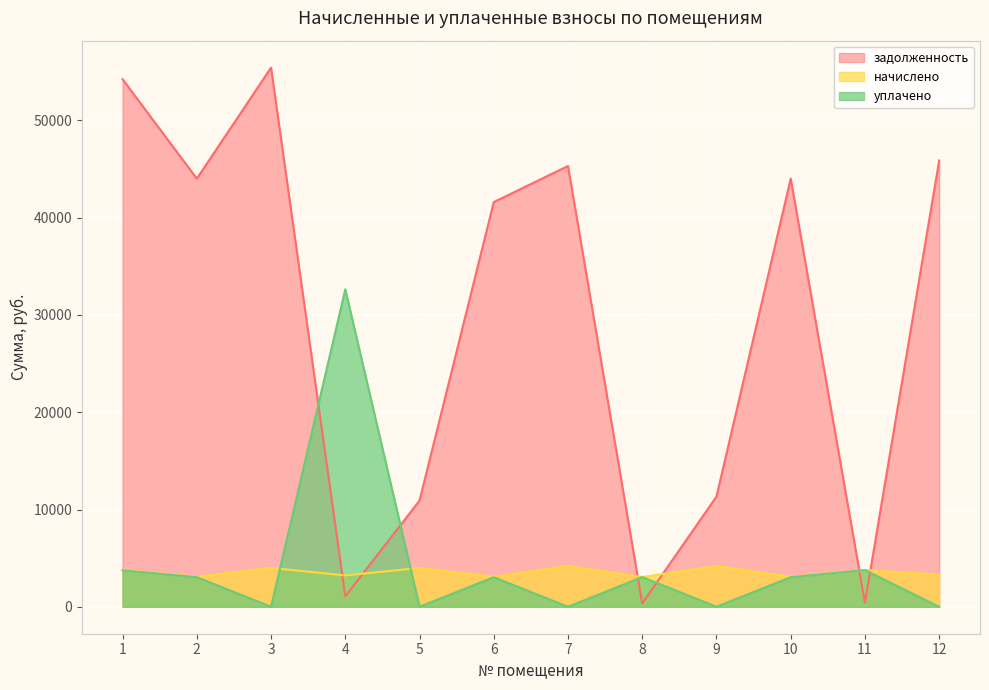

Between which two adjacent categories do начислено and уплачено first intersect?

3 and 4